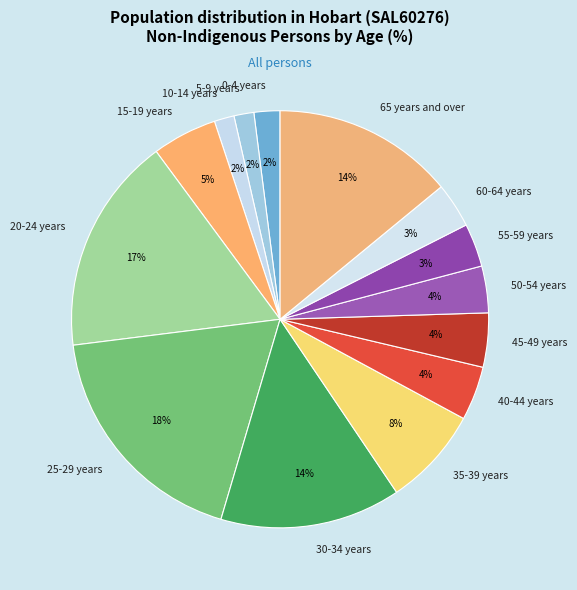

Is the sum of 10-14 years and 15-19 years greater than half?

No